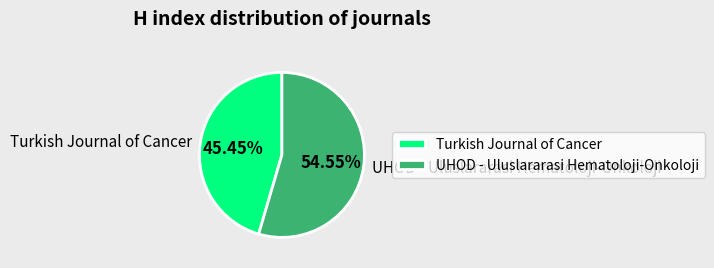

What is the majority slice?

UHOD - Uluslararasi Hematoloji-Onkoloji